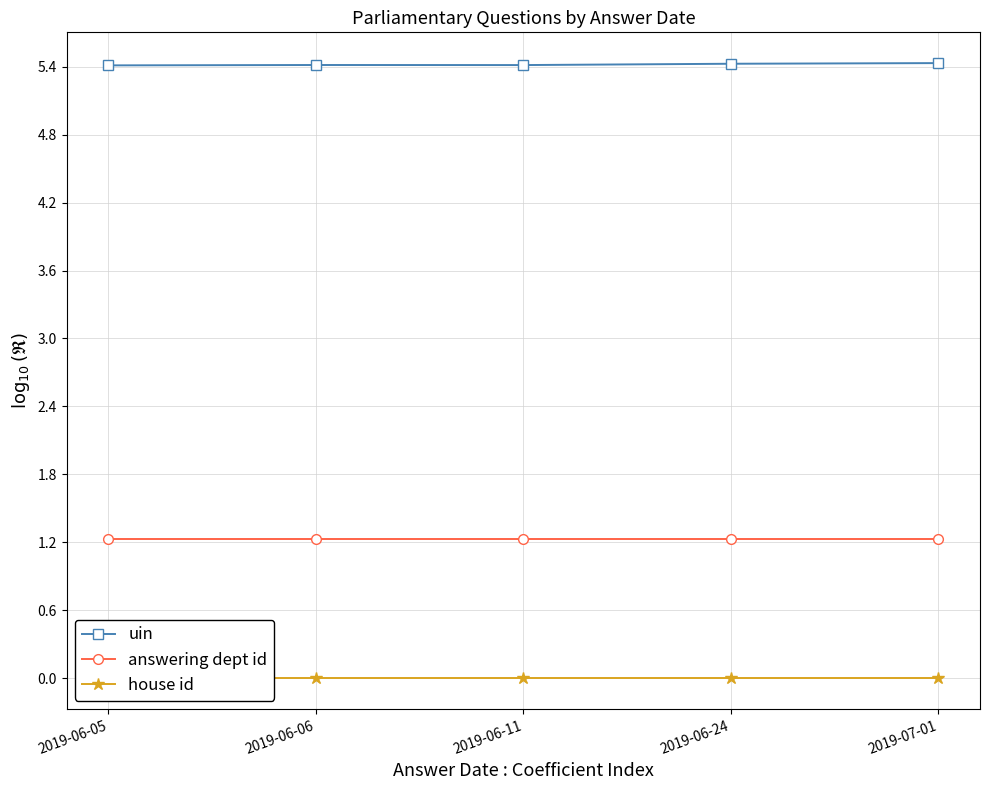

At which category is the sum across all series the highest?

2019-07-01